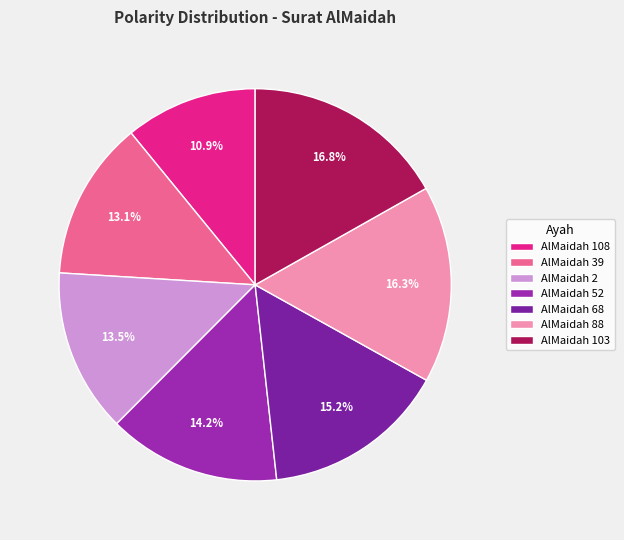

To the nearest percent, what is the difference between the AlMaidah 2 and AlMaidah 108 slice percentages?

3%